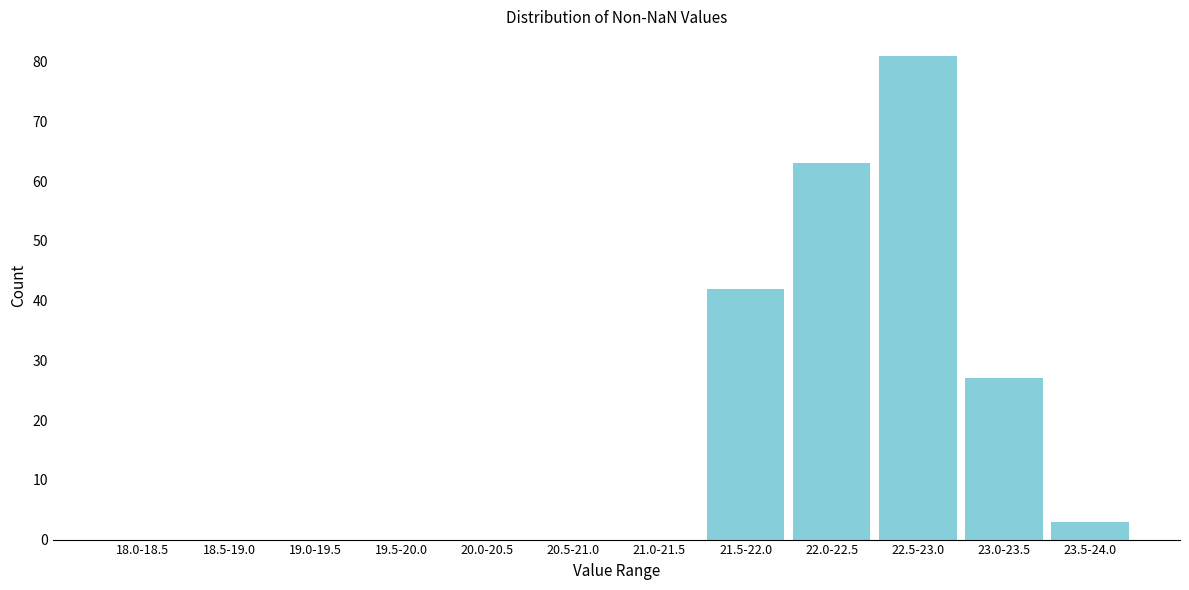

Reading right to left, extract all data points from this chart.

23.5-24.0=3	23.0-23.5=27	22.5-23.0=81	22.0-22.5=63	21.5-22.0=42	21.0-21.5=0	20.5-21.0=0	20.0-20.5=0	19.5-20.0=0	19.0-19.5=0	18.5-19.0=0	18.0-18.5=0